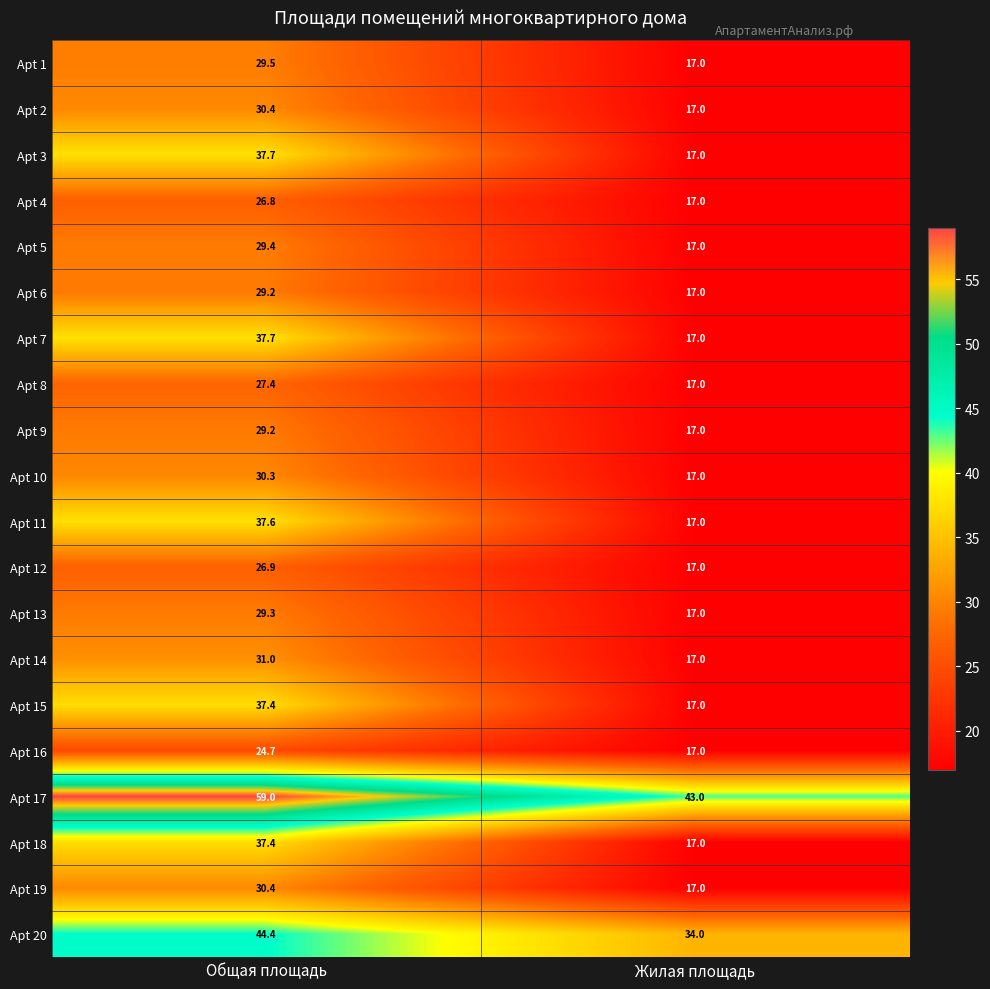

Is it true that Apt 9 equals 17.0 at Жилая площадь?

True